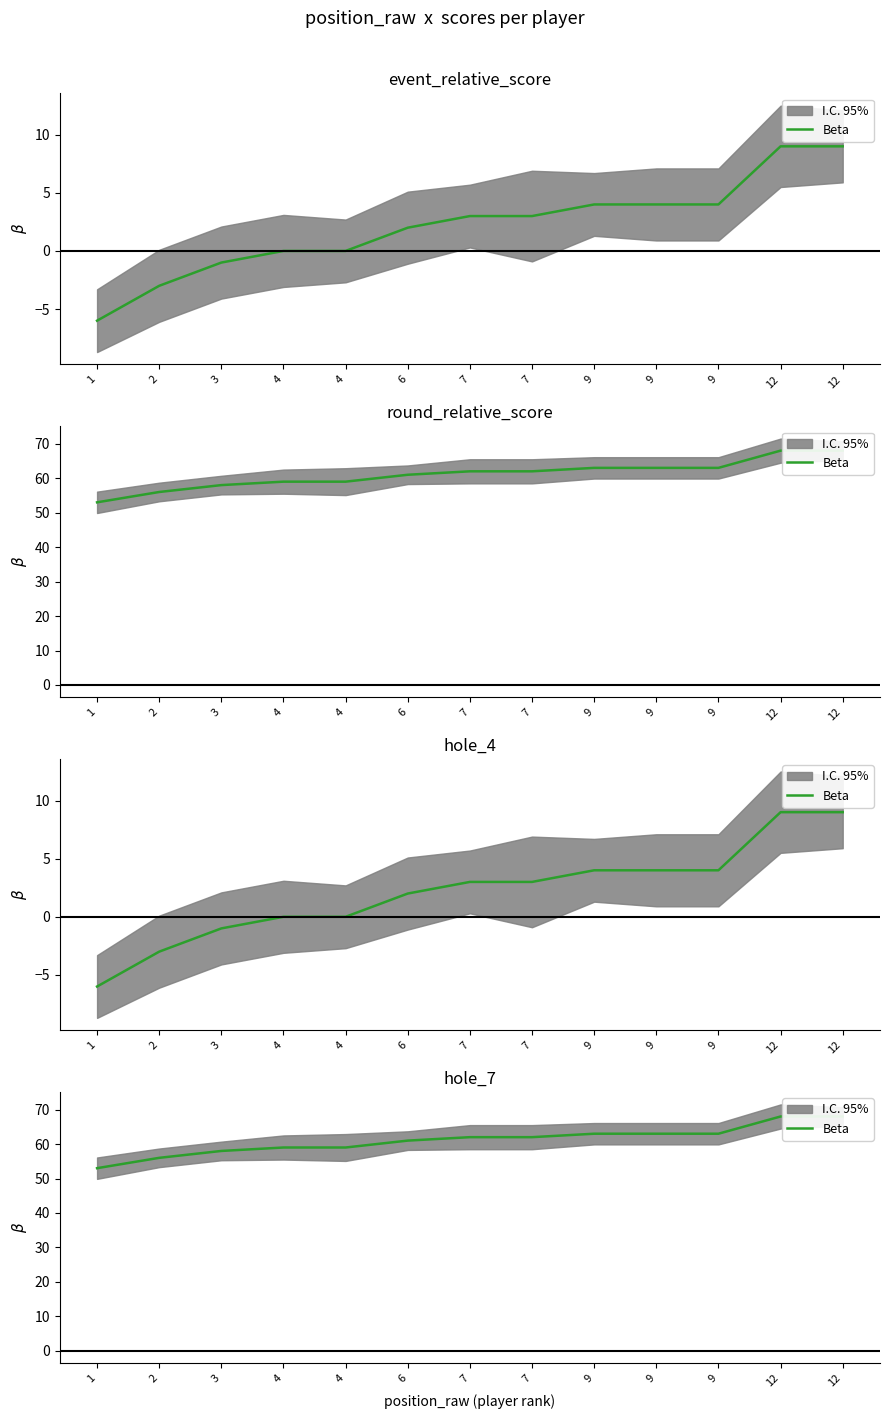

The value at 9 is 63. True or false?

True